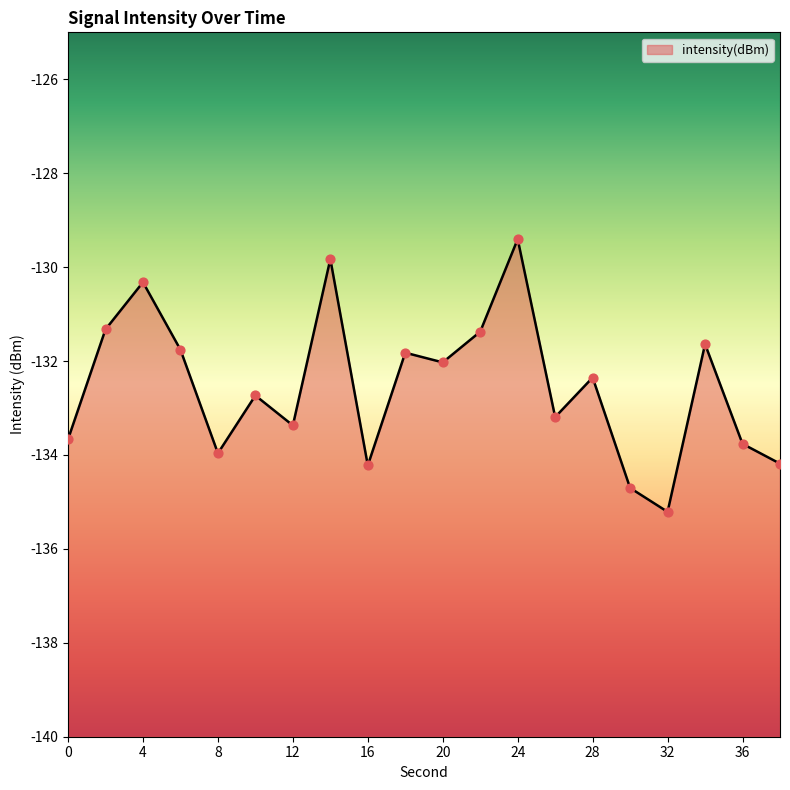

What is the change in value from 0 to 2?

+2.3